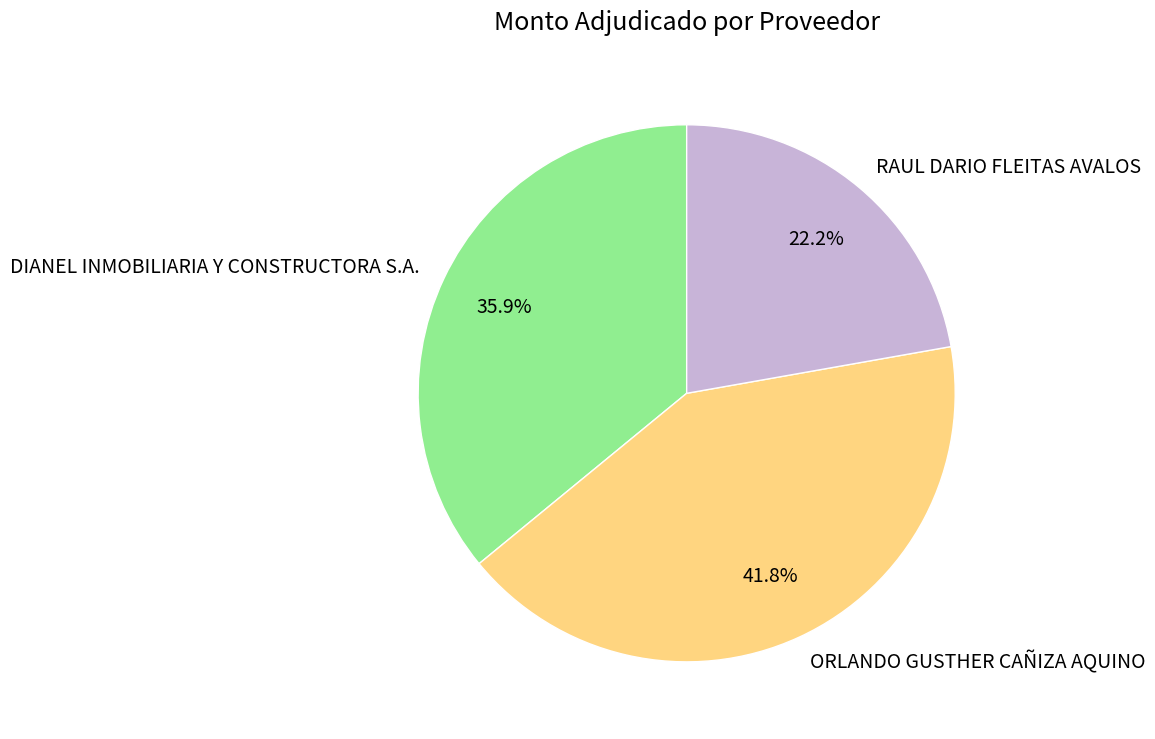

To the nearest percent, what is the difference between the DIANEL INMOBILIARIA Y CONSTRUCTORA S.A. and ORLANDO GUSTHER CAÑIZA AQUINO slice percentages?

6%